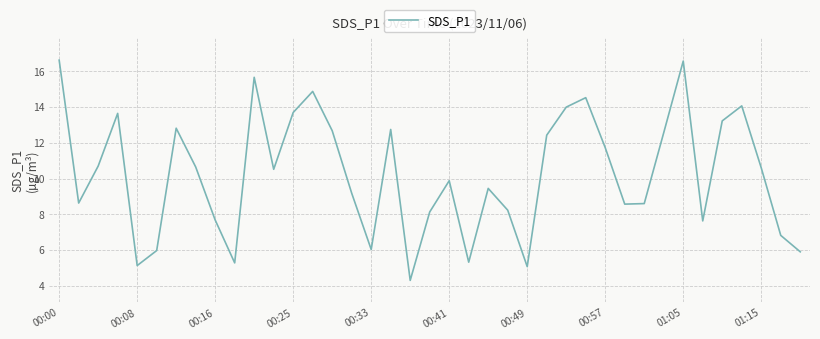

What is the smallest value displayed?

4.3